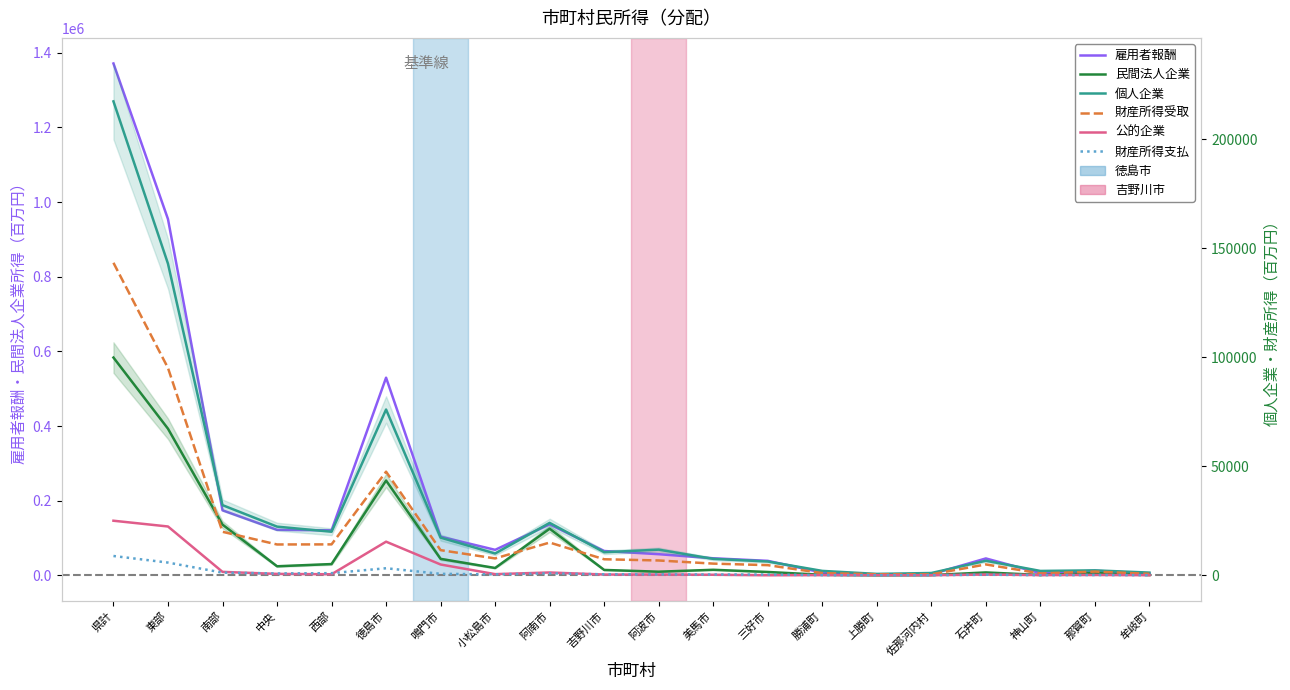

True or false: 民間法人企業 has more than 2 interior local peaks.

True